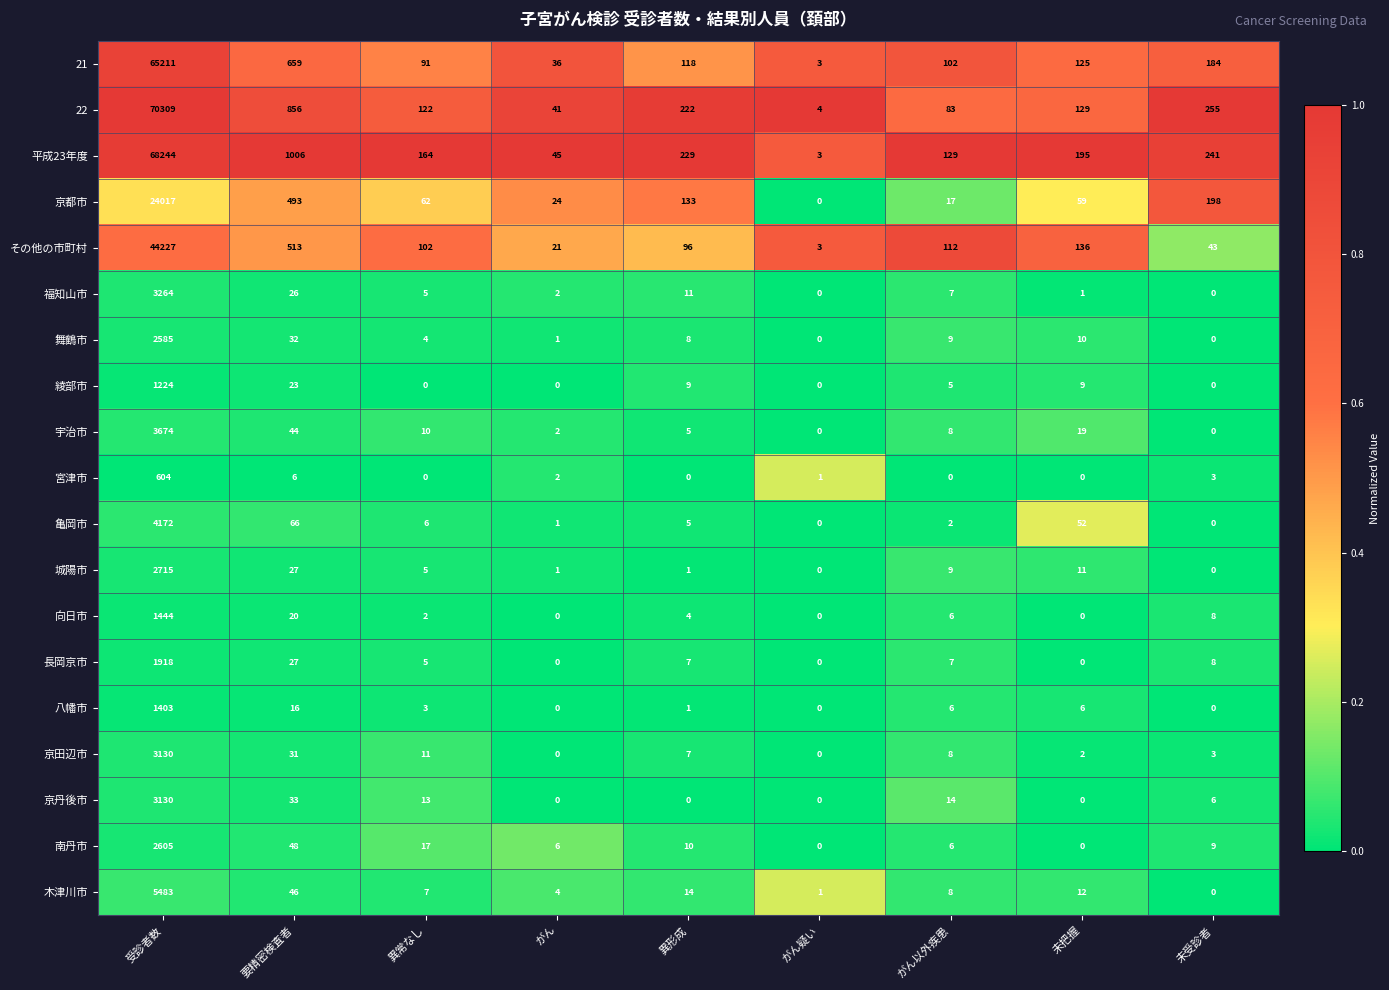

The value of 平成23年度 at がん疑い is 4. True or false?

False